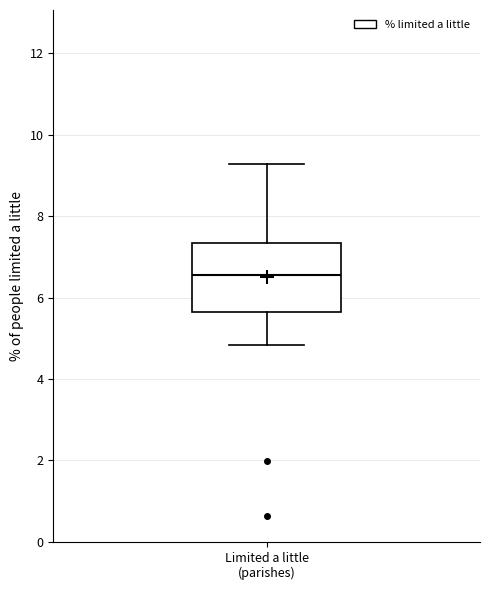

Read this box plot against the y-axis: the position of the median line, the range covered by the box, and the ends of both whiskers. The values are not printed on the chart, so give them approximately, as read against the axis.

median 6.6, box 5.6 to 7.4, whiskers 4.8 to 9.2